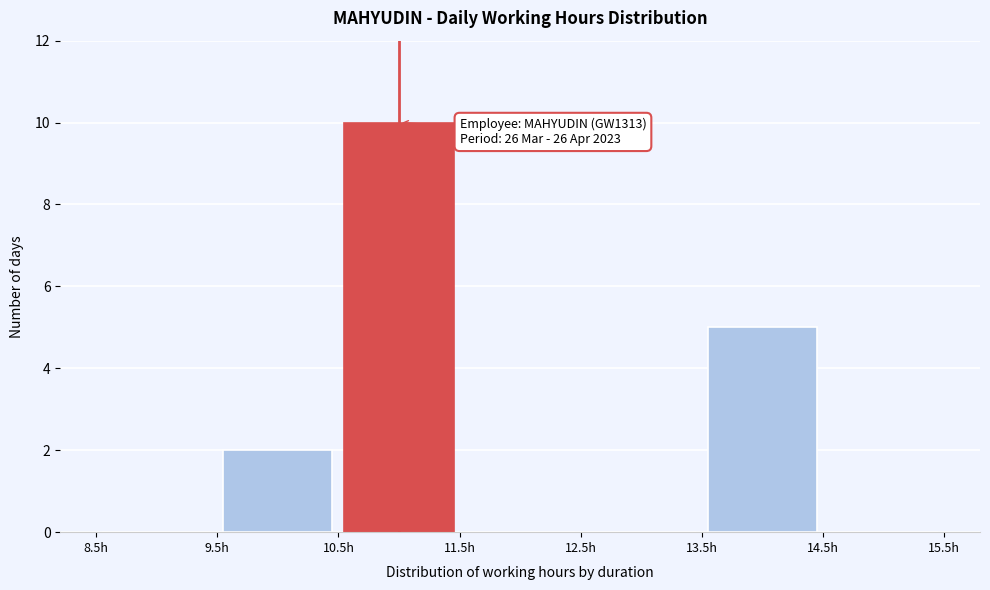

Which range on the x-axis has the tallest bar?

10.5 to 11.5